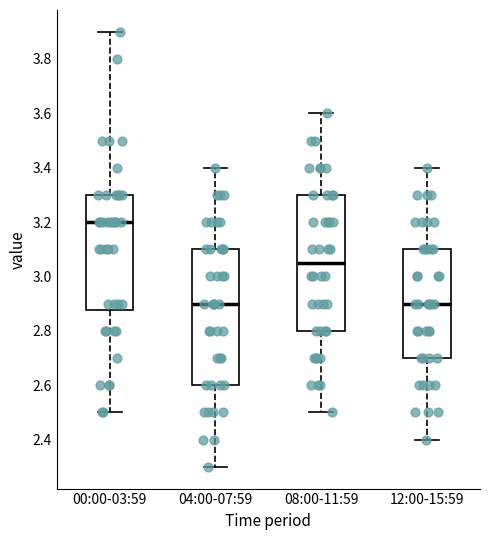

Reading left to right, transcribe this box plot: for each box, give where its median line is, the range the box spans, and where its two whiskers end, as read against the y-axis. The values are not printed on the chart, so give them approximately, as read against the axis.

00:00-03:59: median 3.20, box 2.88 to 3.30, whiskers 2.50 to 3.90
04:00-07:59: median 2.90, box 2.60 to 3.10, whiskers 2.30 to 3.40
08:00-11:59: median 3.06, box 2.80 to 3.30, whiskers 2.50 to 3.60
12:00-15:59: median 2.90, box 2.70 to 3.10, whiskers 2.40 to 3.40